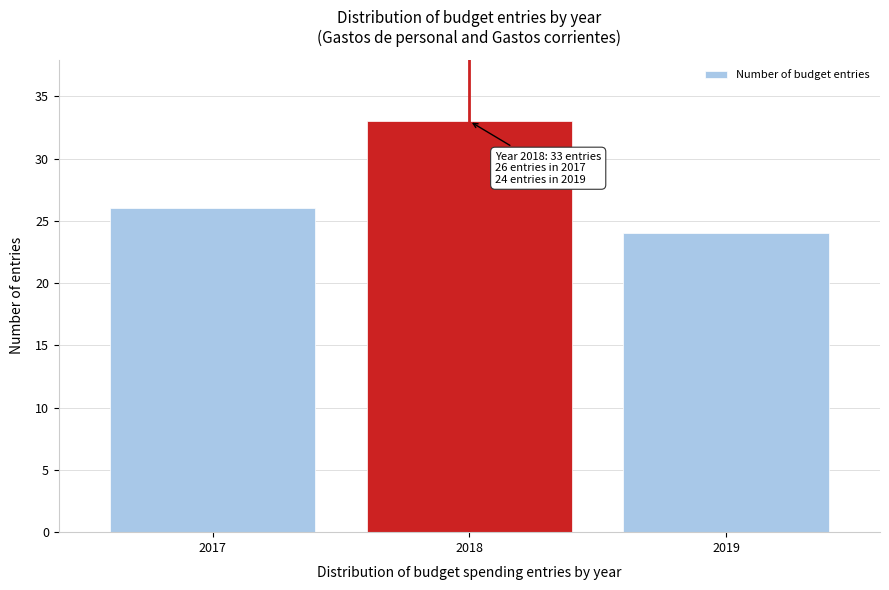

Reading left to right, what are all the values shown in this chart?

26	33	24